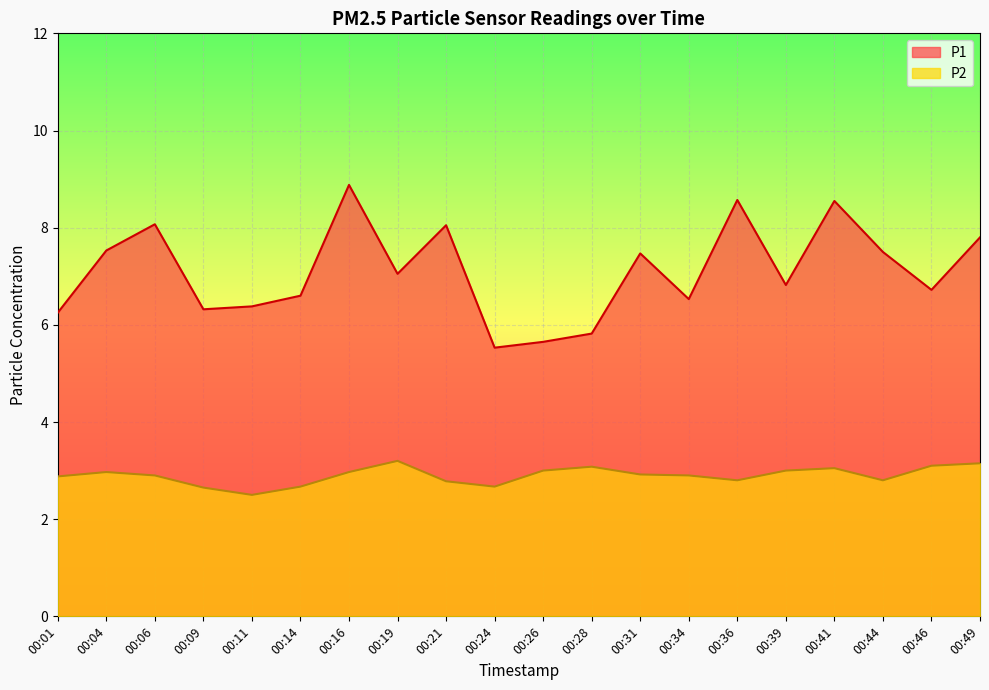

What is the sum of the P2 values at 00:19 and 00:24?

5.9